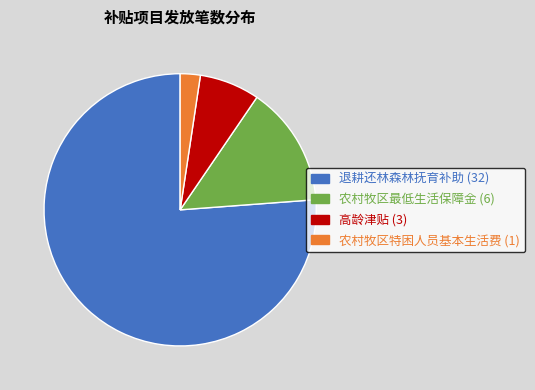

Is it true that 农村牧区最低生活保障金 is 14% of the pie?

True